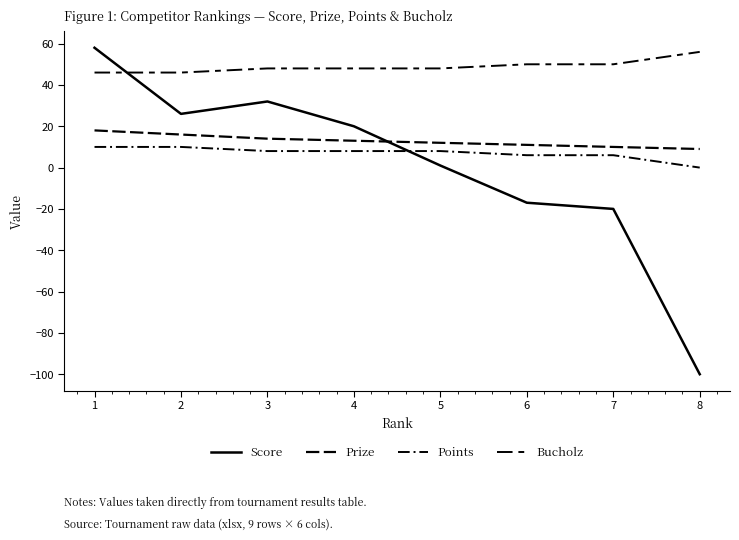

How many lines are shown in the chart?

4